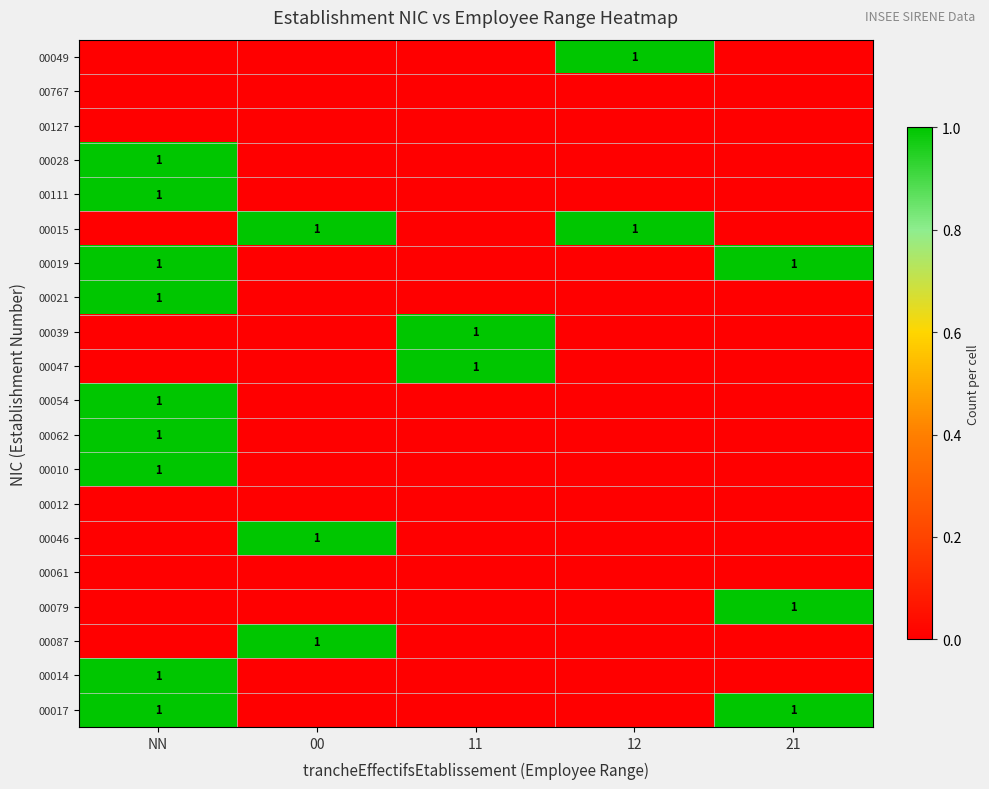

How many categories are shown in the chart?

5